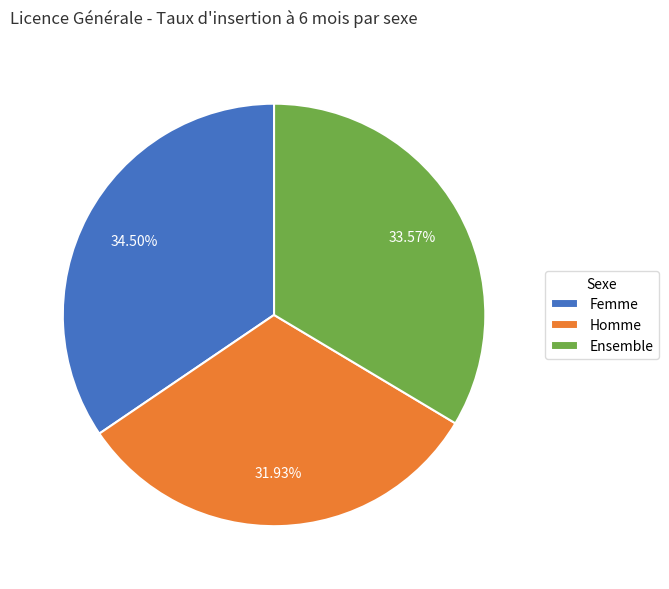

Is there a majority slice in this chart?

No